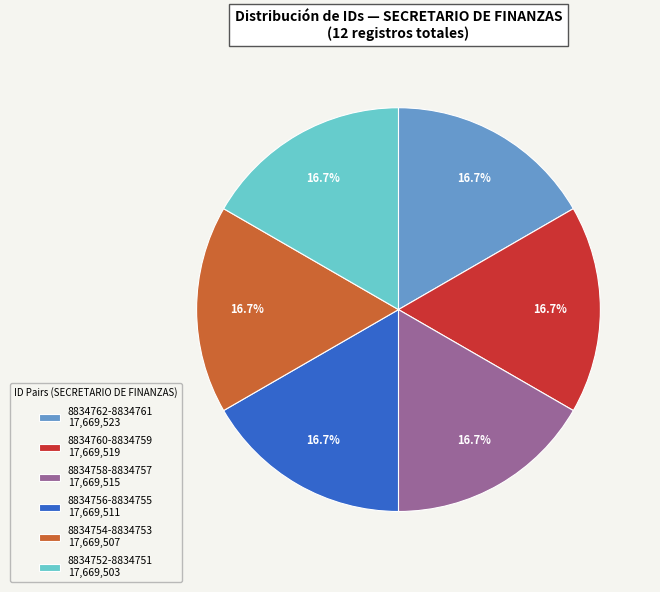

Count the number of slices in the pie.

6